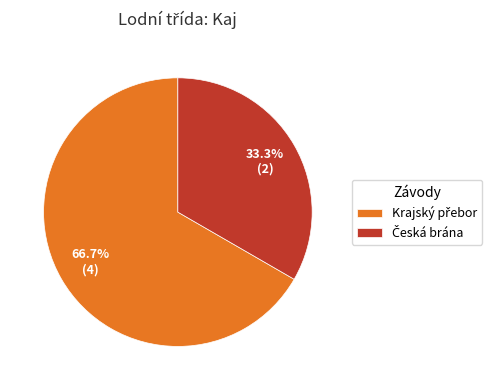

Is there a majority slice in this chart?

Yes